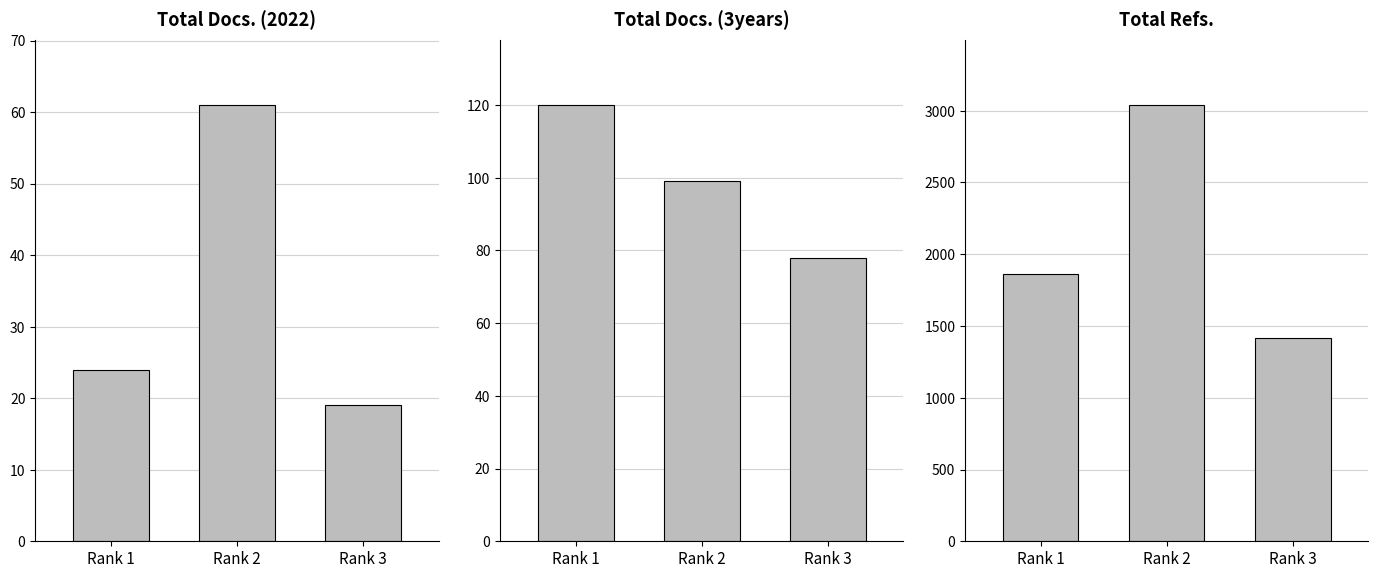

At how many categories does at least one series exceed 763?

3